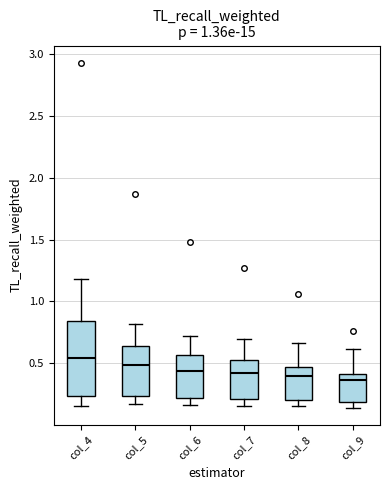

Which box is the tallest, from its lower edge to its upper edge?

col_4